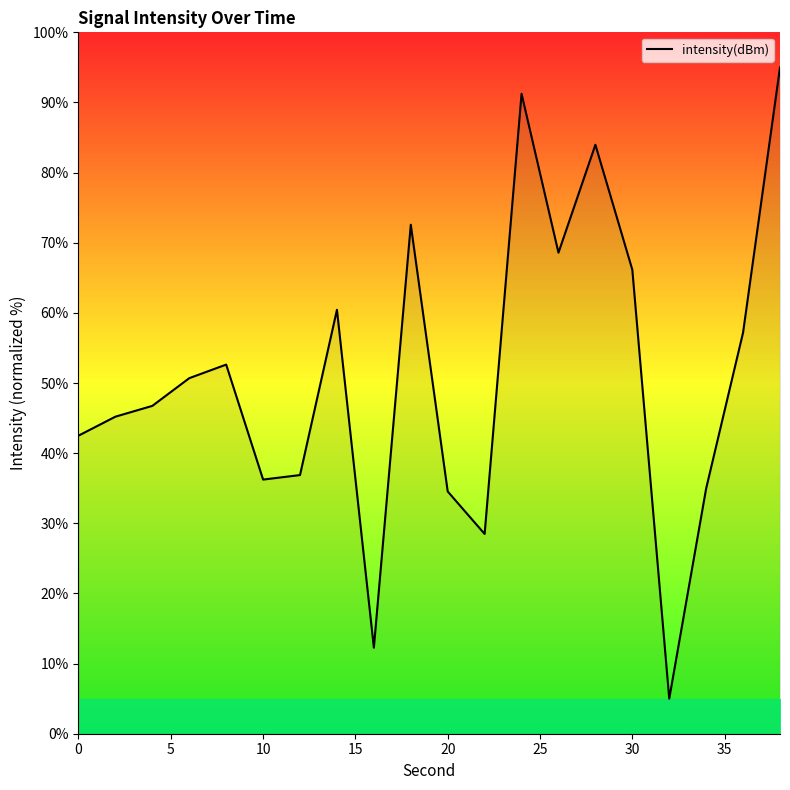

What is the smallest value displayed?

5.0